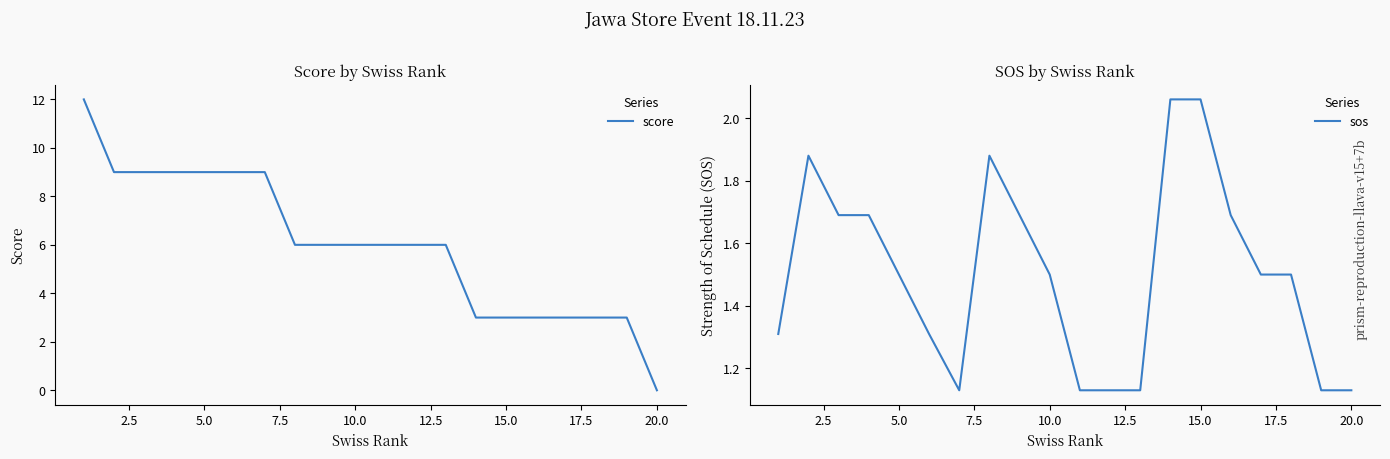

What is the sum of the score values at 10.0 and 11?

15.0